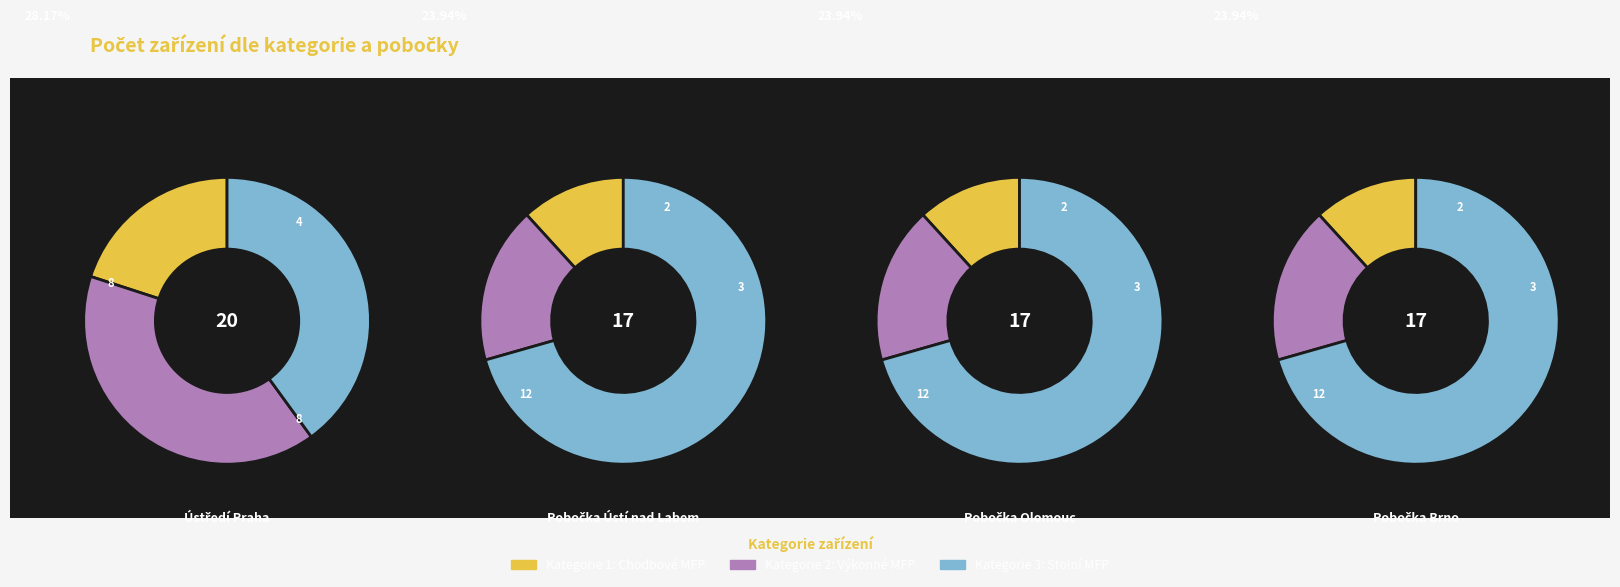

Which series has the widest spread of values?

Kategorie 2: Výkonné MFP